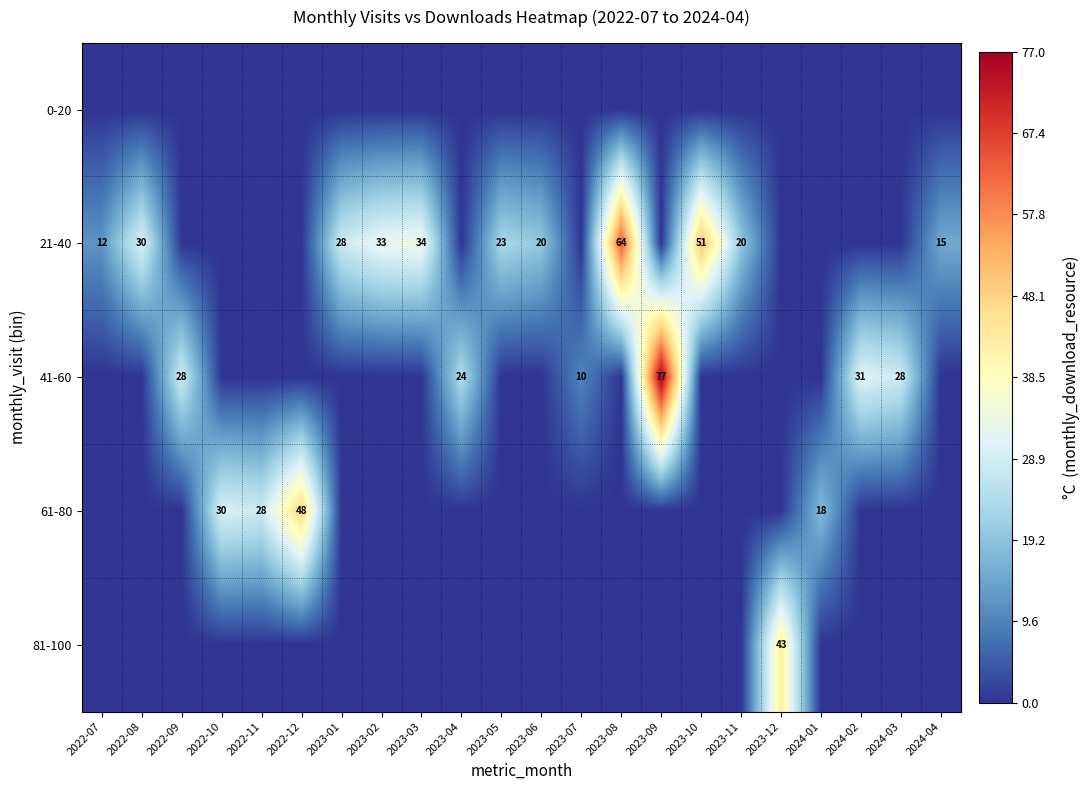

The 21-40 series shows 51 at 2023-10. True or false?

True